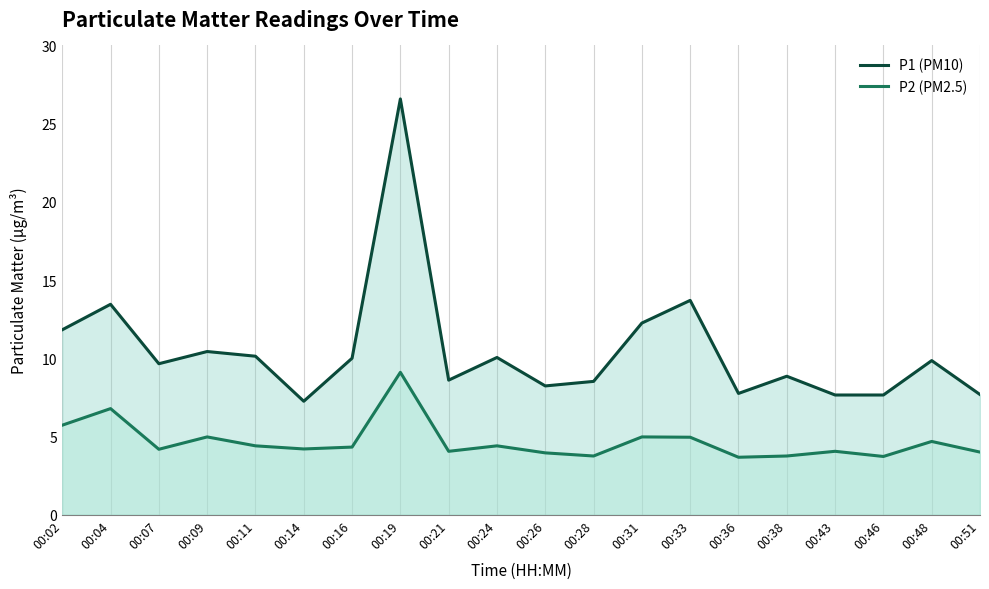

How many distinct data groups are displayed?

2